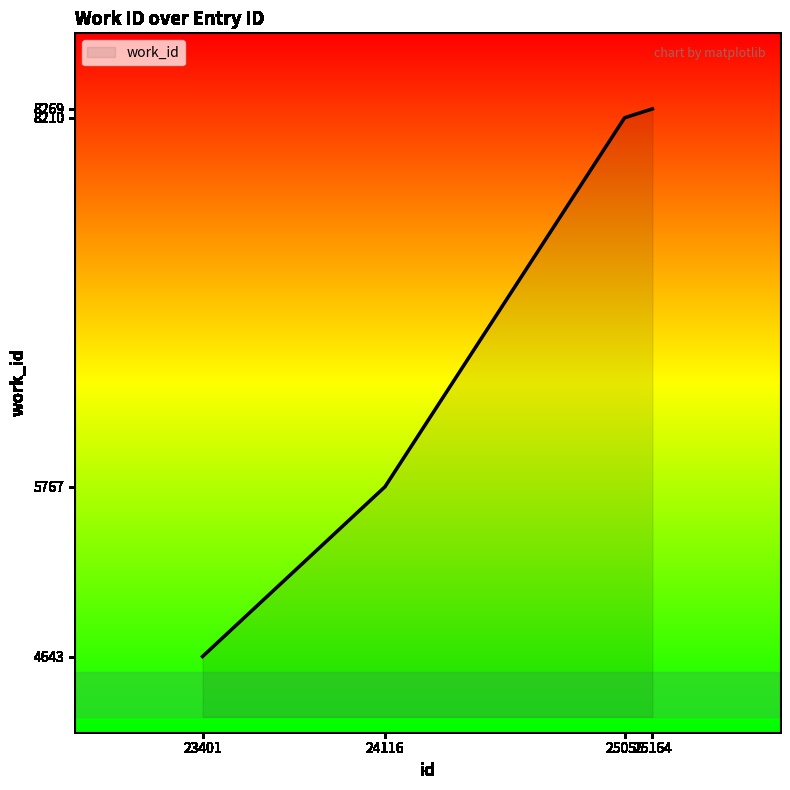

What is the approximate value at 23401, to the nearest 50?

4650